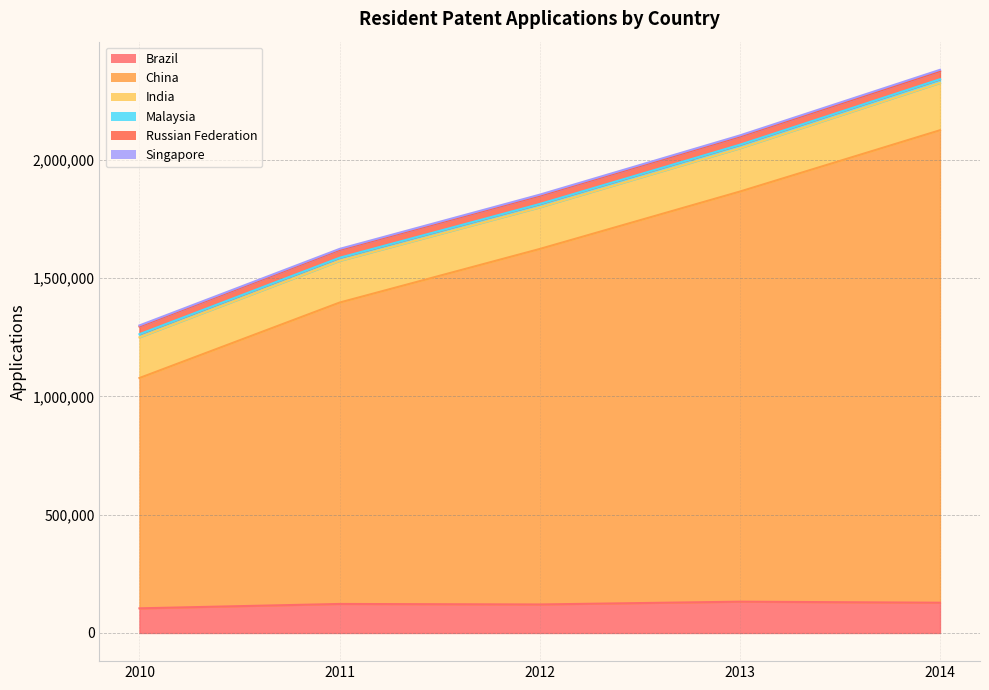

At which category is the sum across all series the highest?

2014